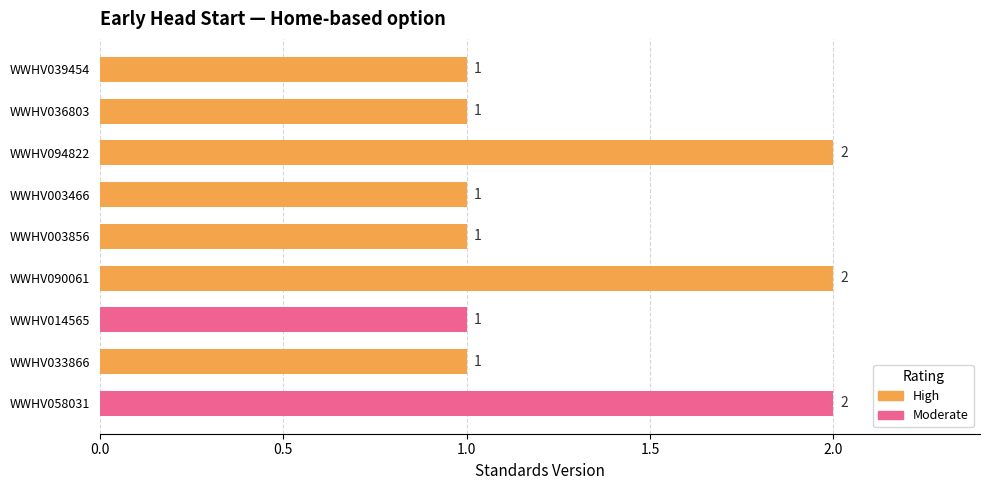

What position from the bottom is WWHV094822?

7